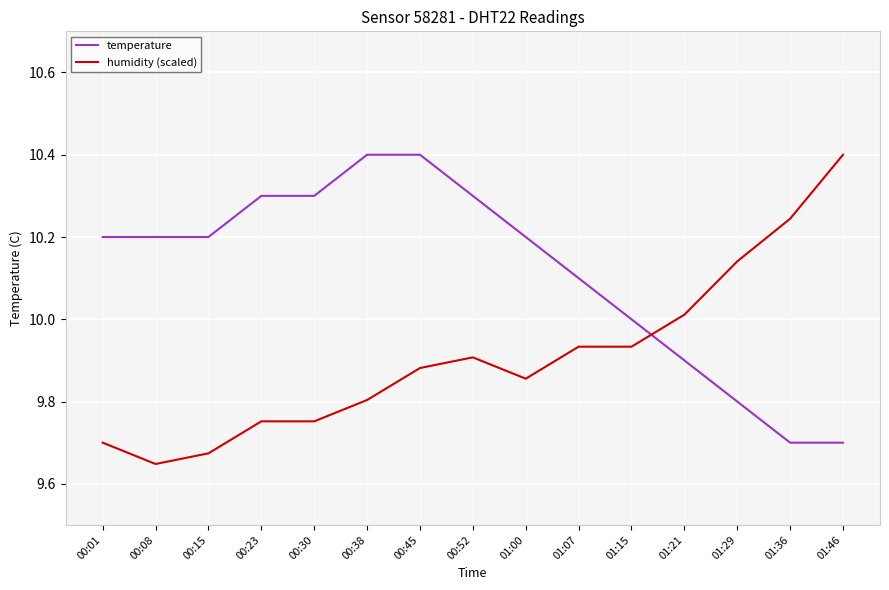

Rank the series by their average value, from highest to lowest.

temperature, humidity (scaled)